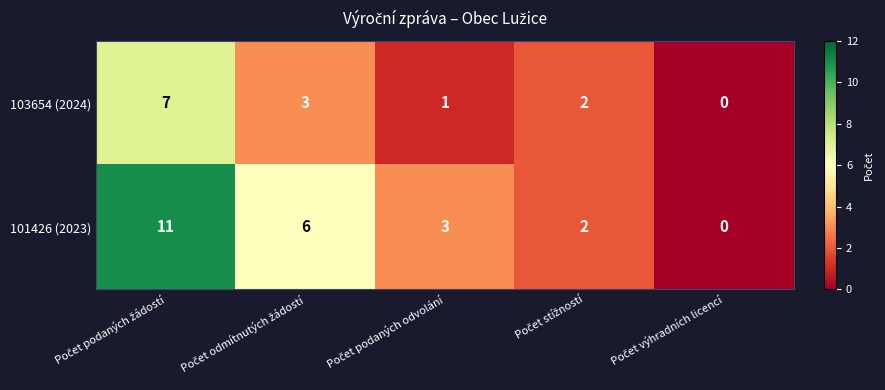

What is the difference between the maximum and minimum values in the 103654 (2024) series?

7